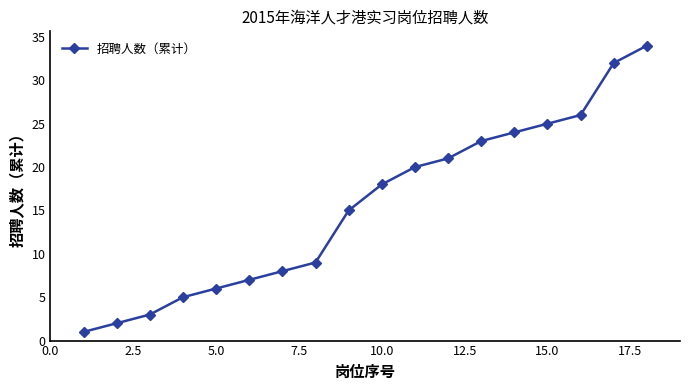

Count the number of data series in this chart.

1